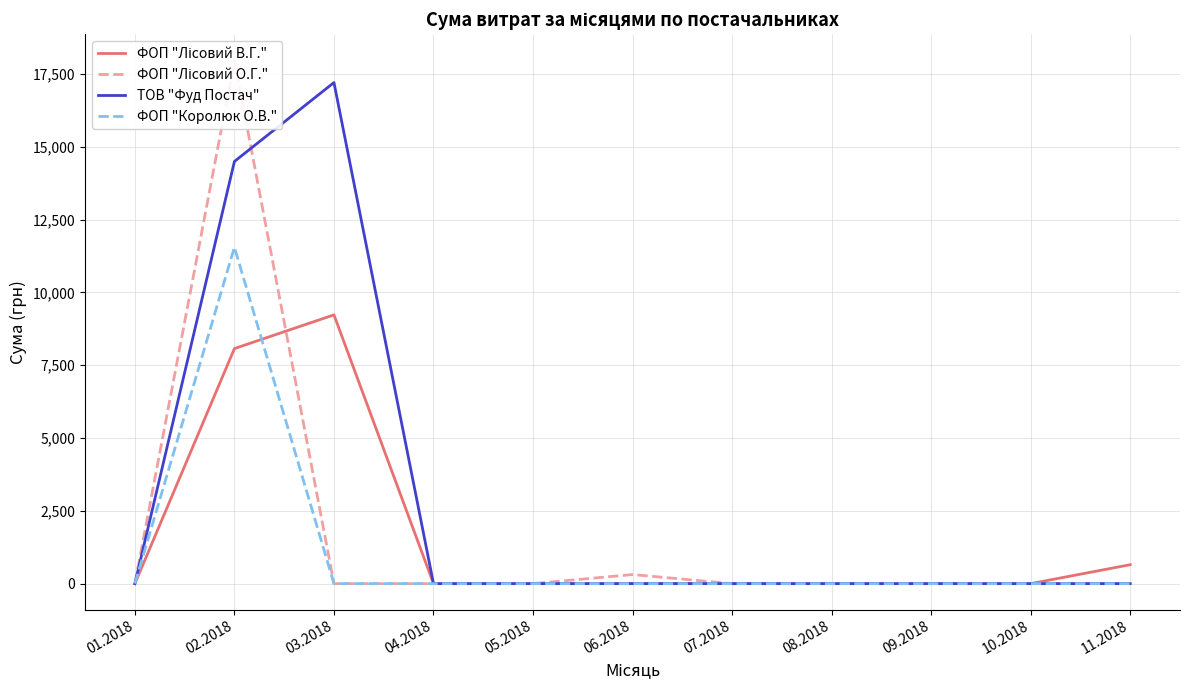

Rank the series at 08.2018 from highest to lowest value.

ФОП "Лісовий В.Г.", ФОП "Лісовий О.Г.", ТОВ "Фуд Постач", ФОП "Королюк О.В."